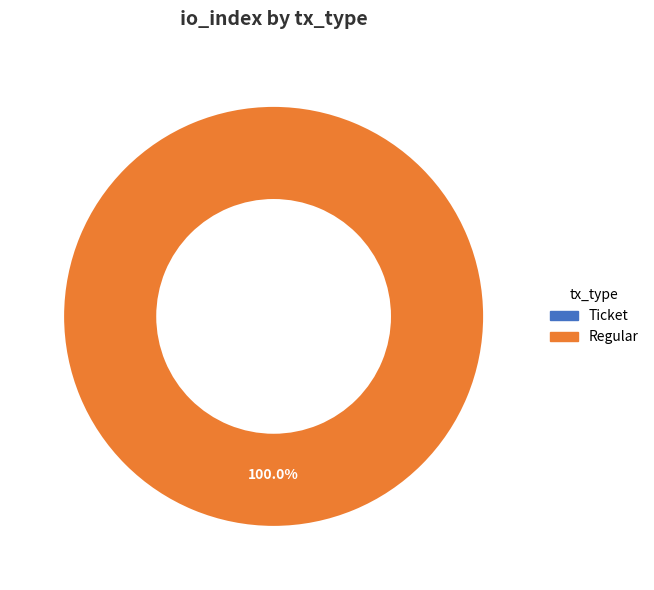

To the nearest percent, what is the difference between the largest and smallest slice percentages?

100%